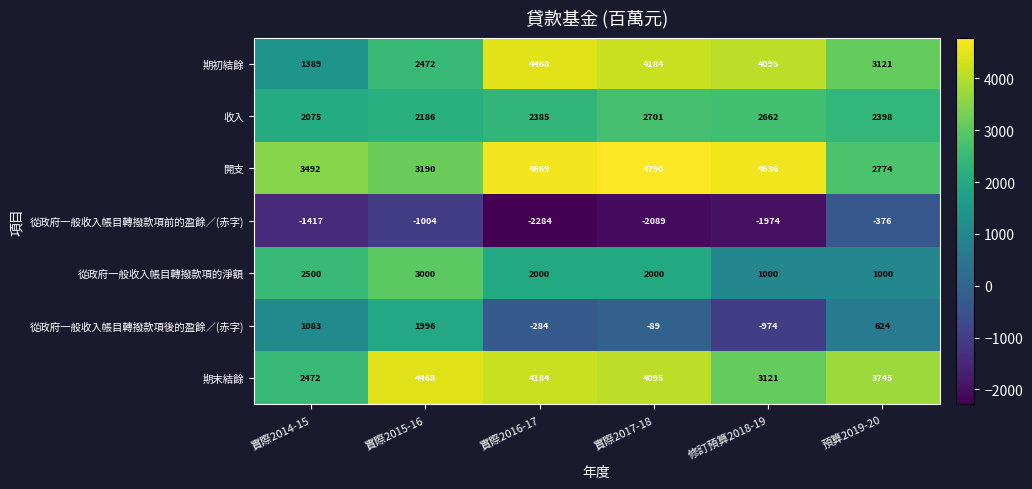

Rank the categories by 從政府一般收入帳目轉撥款項後的盈餘／(赤字) value from highest to lowest.

實際2015-16, 實際2014-15, 預算2019-20, 實際2017-18, 實際2016-17, 修訂預算2018-19